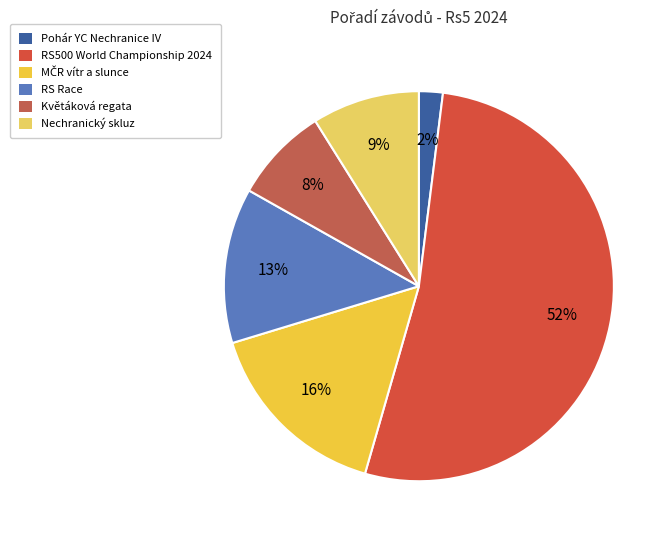

The Nechranický skluz slice represents 20% of the pie. True or false?

False